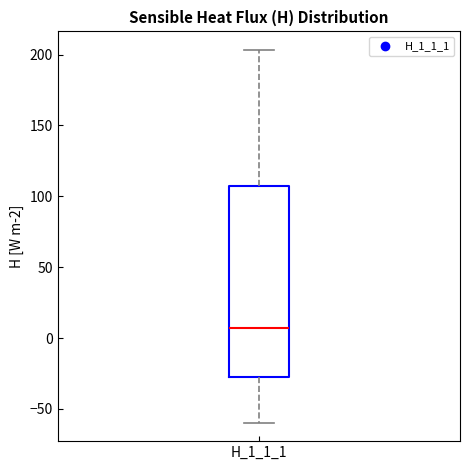

Where does the upper whisker of the box for H_1_1_1 end on the y-axis? The values are not printed on the chart, so give them approximately, as read against the axis.

205